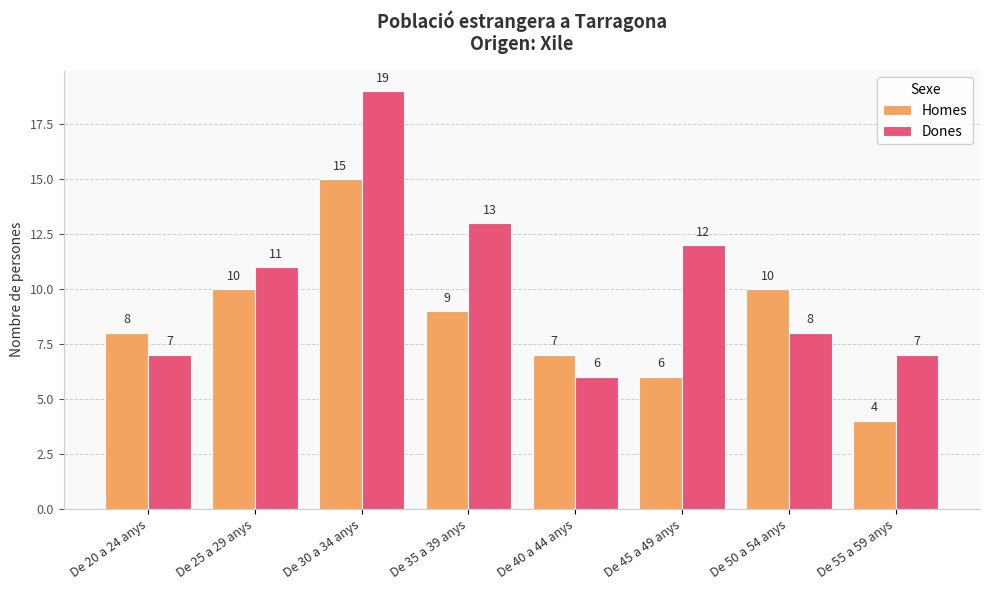

What is the average value of the Homes series?

9